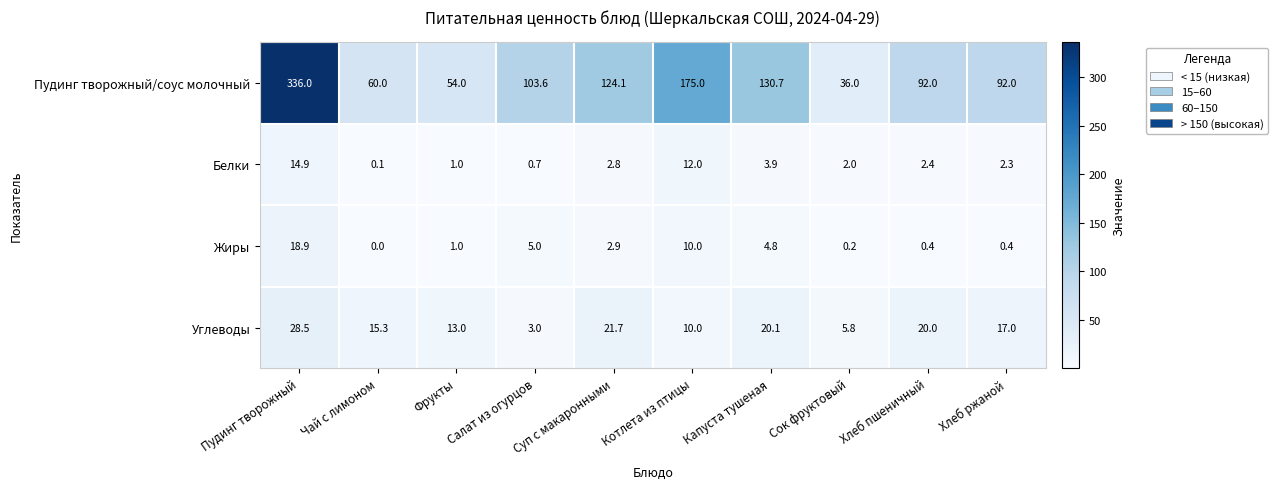

Between Пудинг творожный and Сок фруктовый, which series saw the biggest shift?

Пудинг творожный/соус молочный